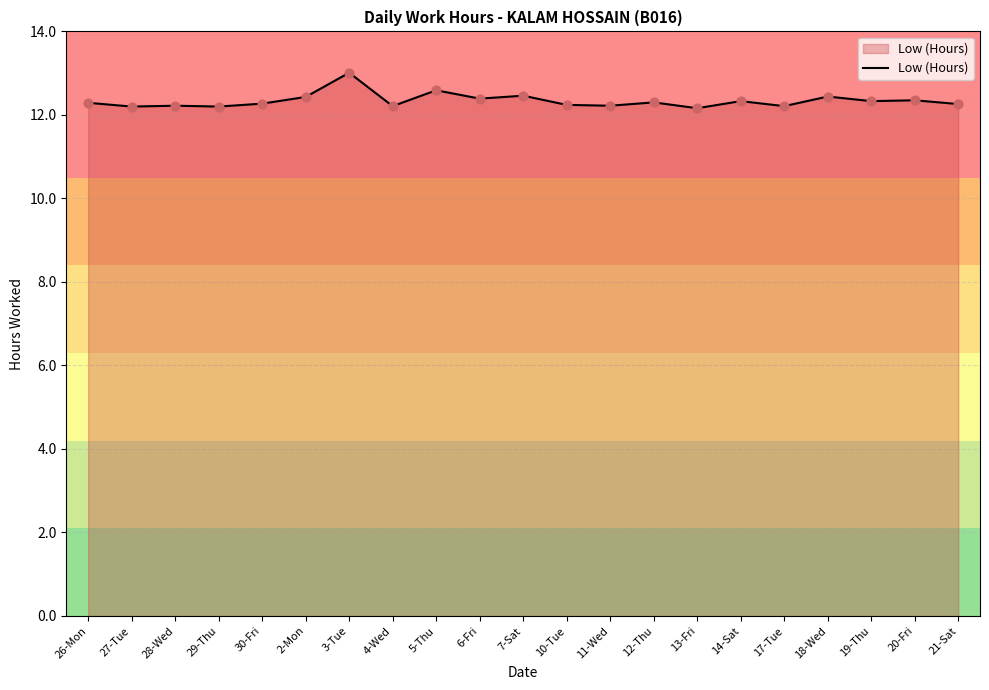

What is the change in value from 10-Tue to 20-Fri?

+0.1